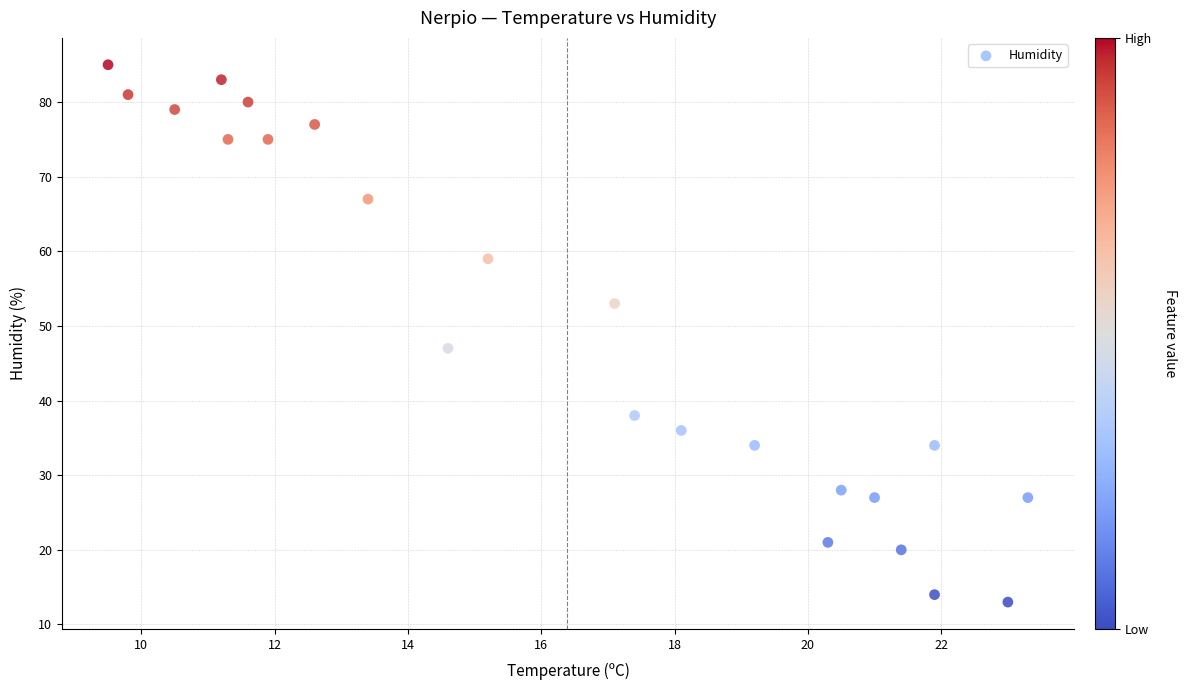

What is the range of Y values (max minus min)?

72